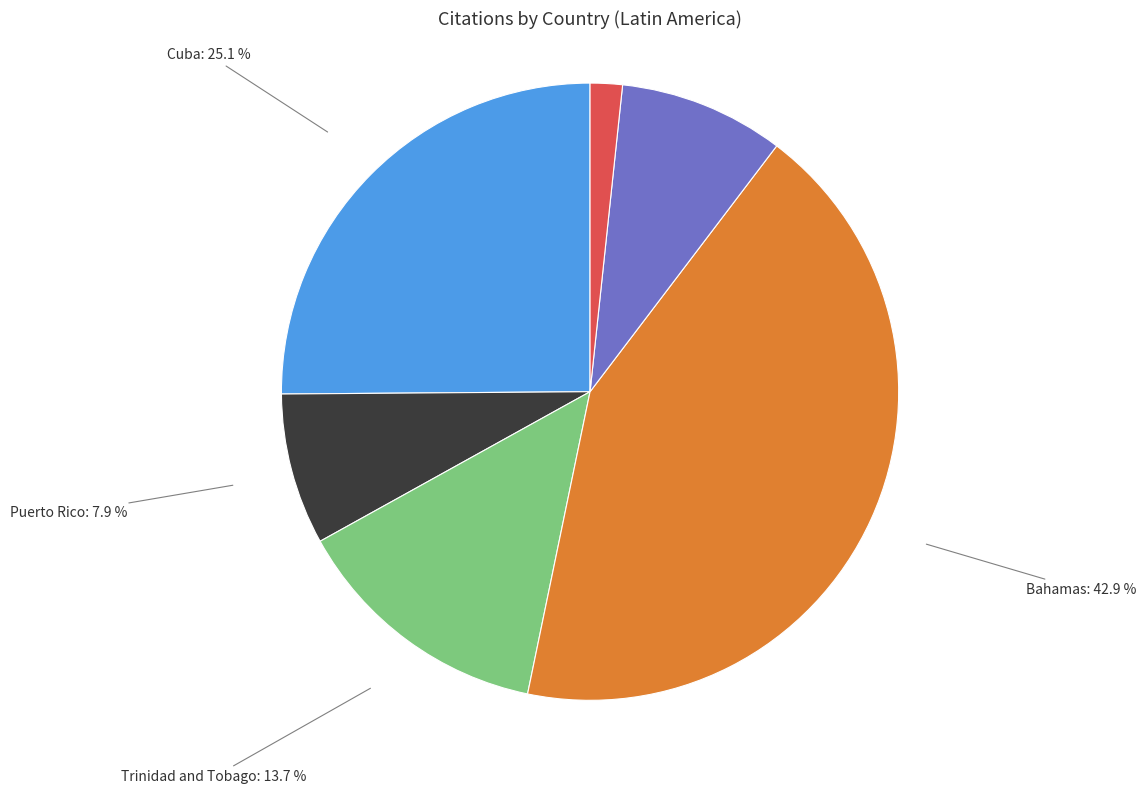

Does any single category account for the majority?

No